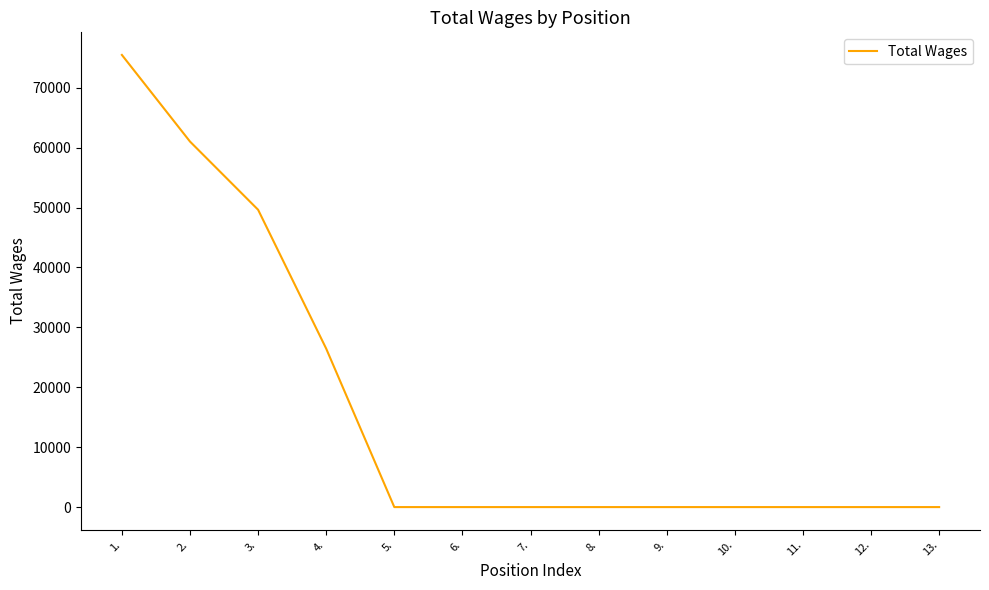

The value at 7. is 0. True or false?

True